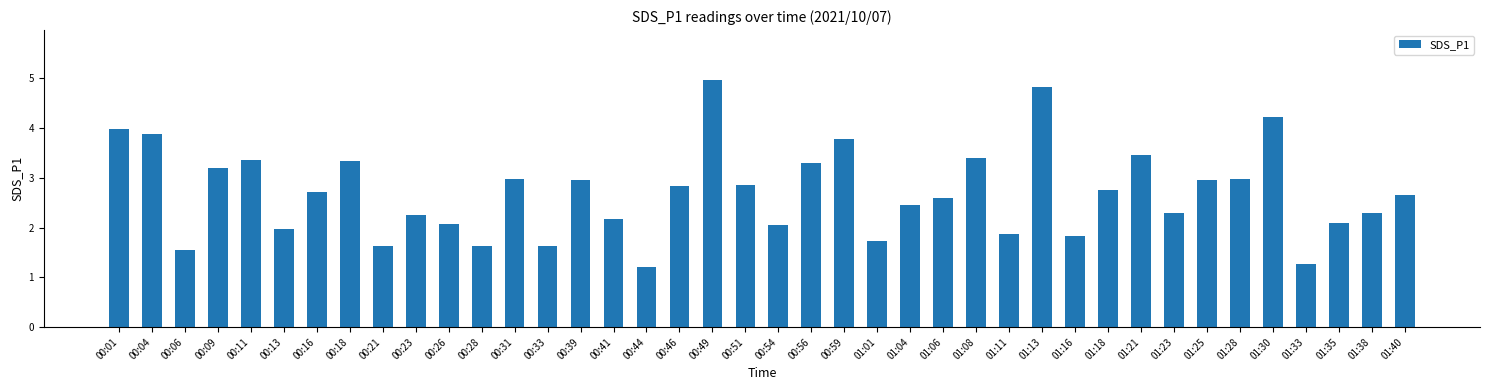

The value at 00:46 is 2.8. True or false?

True